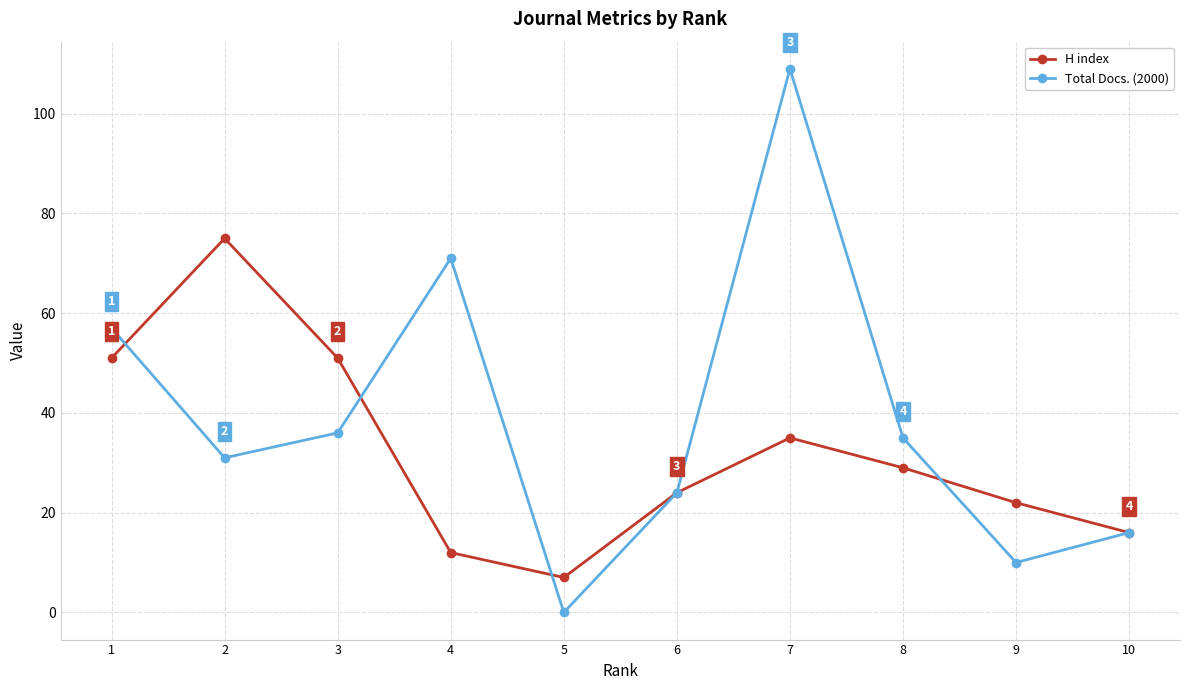

What is the value of the H index point at the 4th from the left?

12